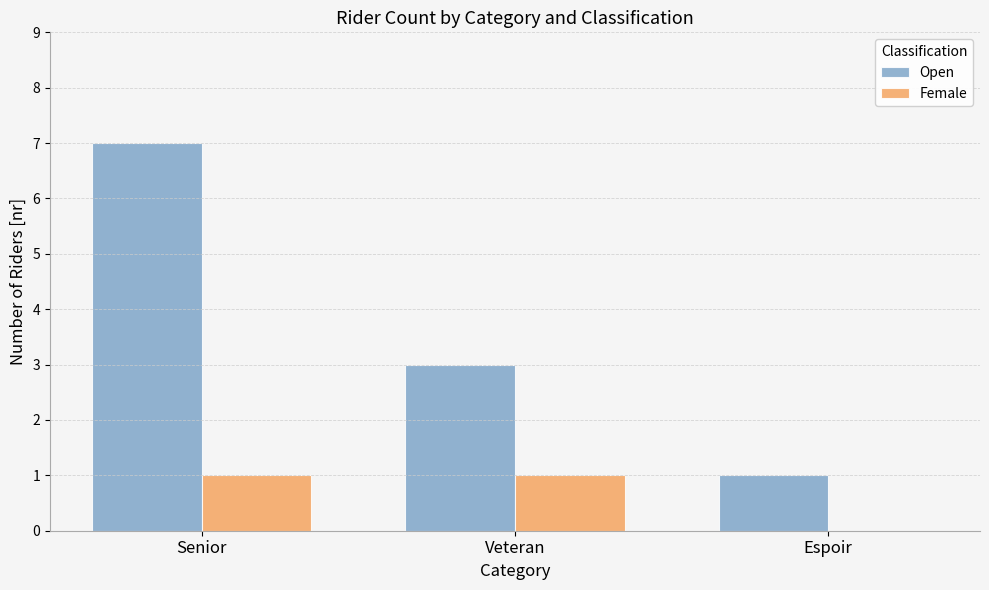

The Open series shows 7 at Senior. True or false?

True